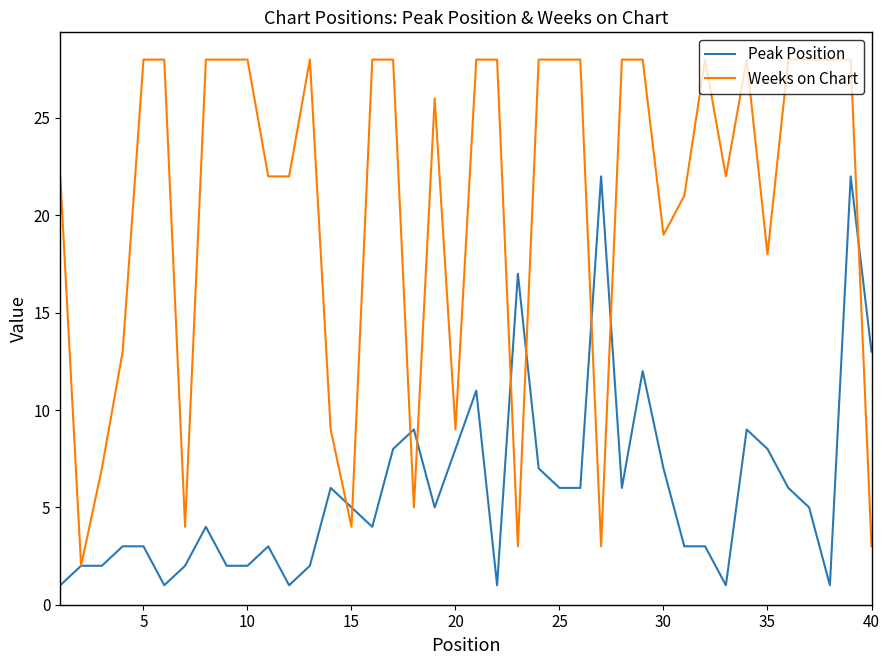

What is the maximum value shown in the chart?

28